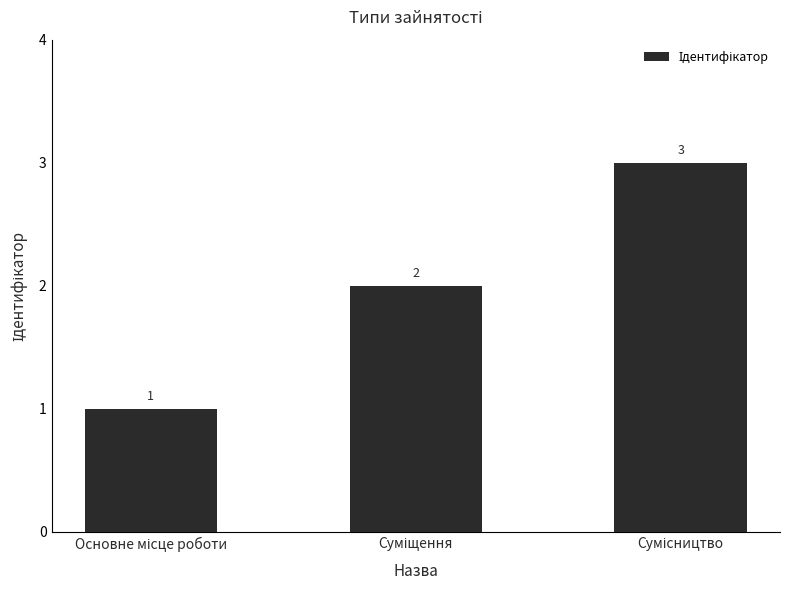

Reading left to right, what are all the values shown in this chart?

1	2	3